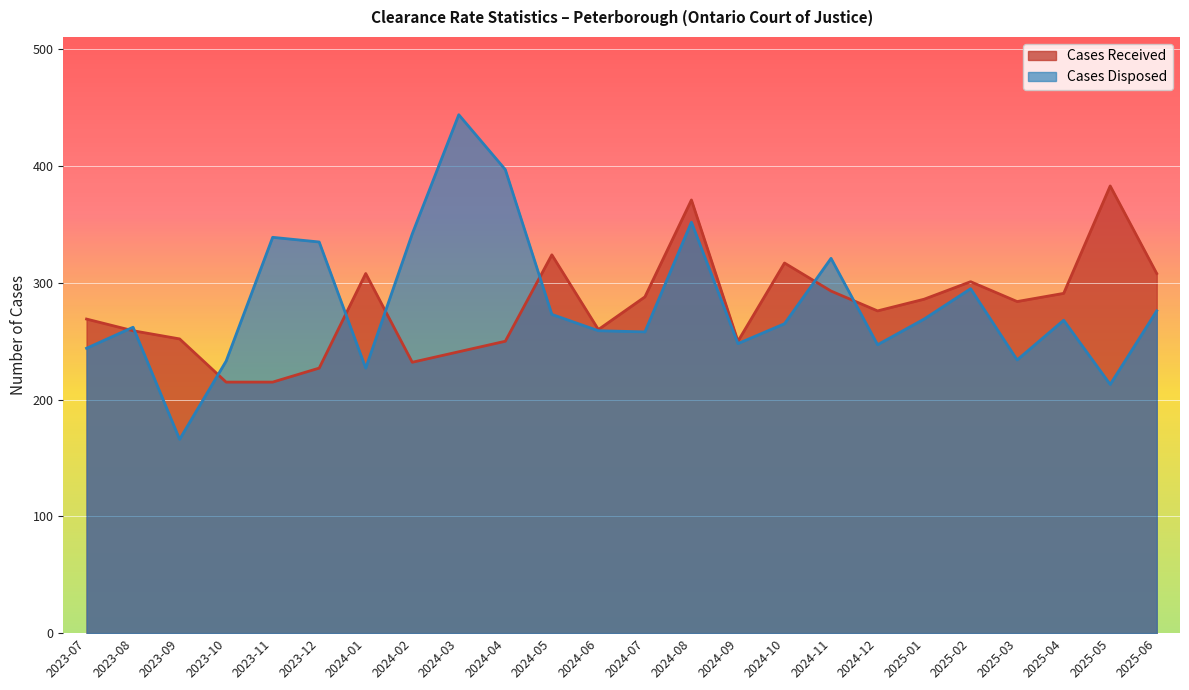

At how many categories does at least one series exceed 225?

24